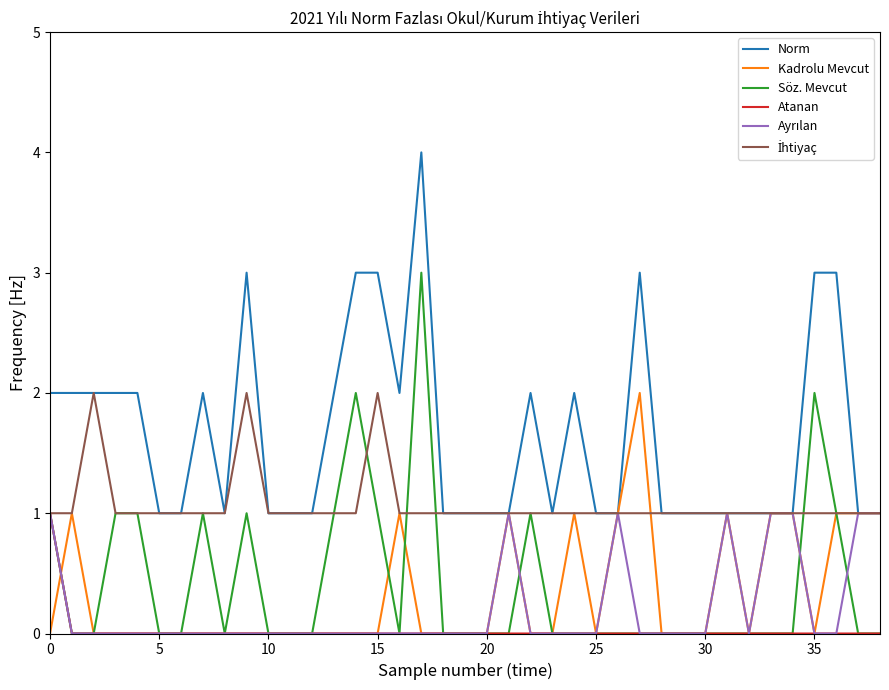

What is the maximum value shown in the chart?

4